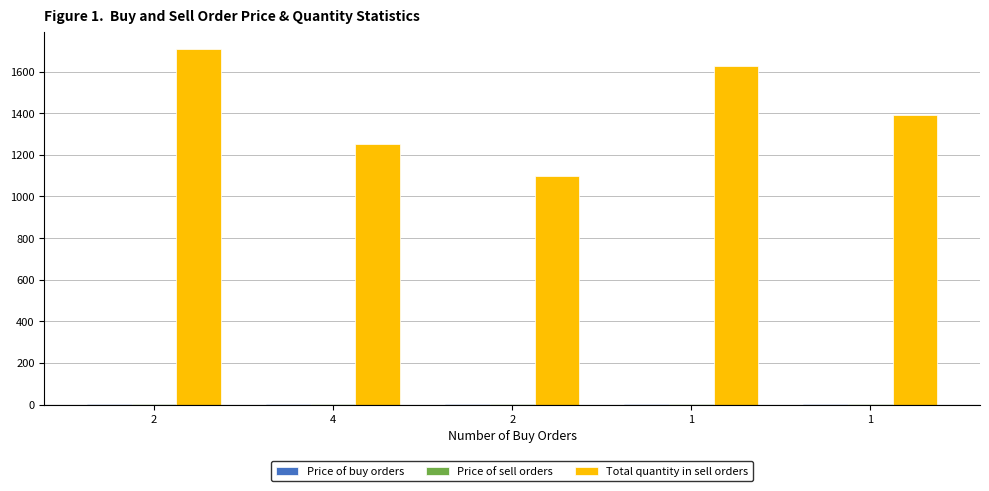

What is the highest value of the Total quantity in sell orders series?

1707.0